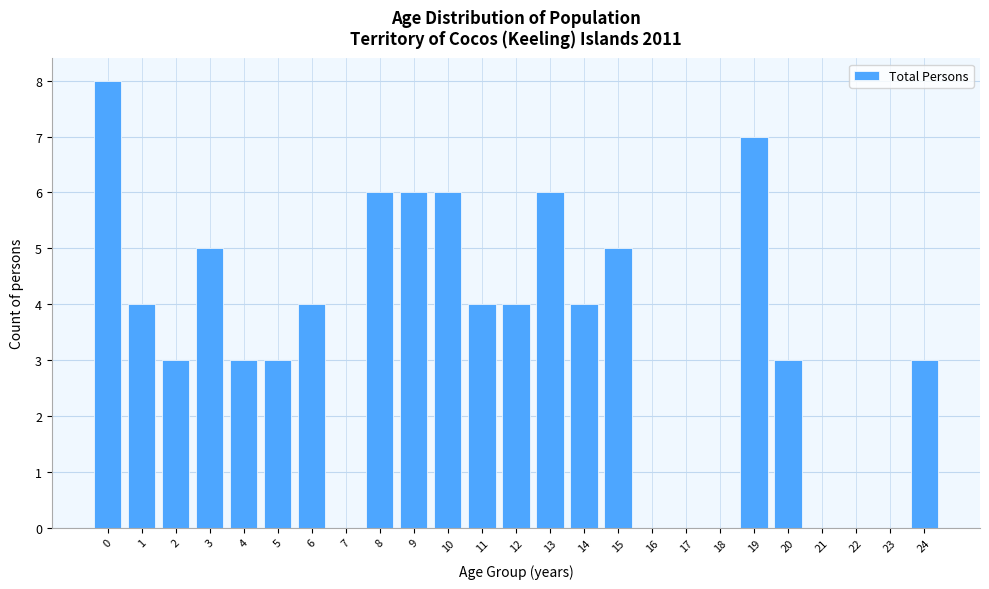

Reading left to right, list all the values displayed in this chart.

0=8	1=4	2=3	3=5	4=3	5=3	6=4	7=0	8=6	9=6	10=6	11=4	12=4	13=6	14=4	15=5	16=0	17=0	18=0	19=7	20=3	21=0	22=0	23=0	24=3